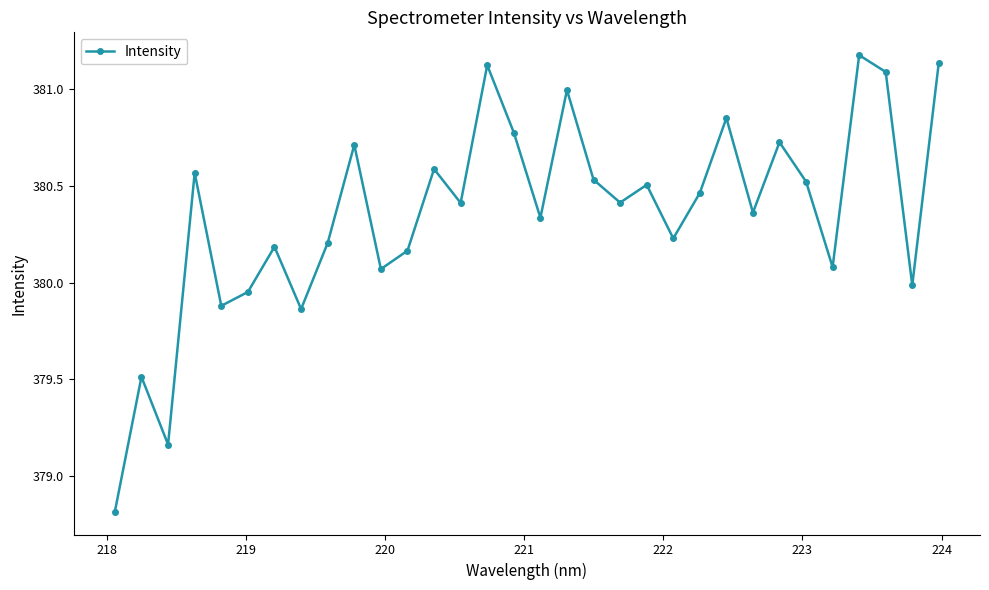

What is the minimum value shown in the chart?

378.8